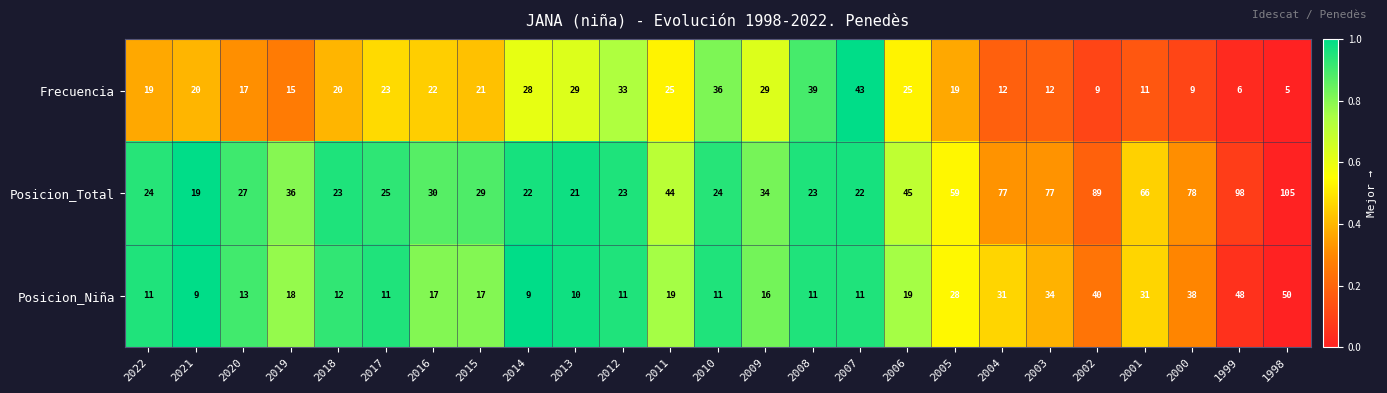

What is the total value across all series at 1999?

152